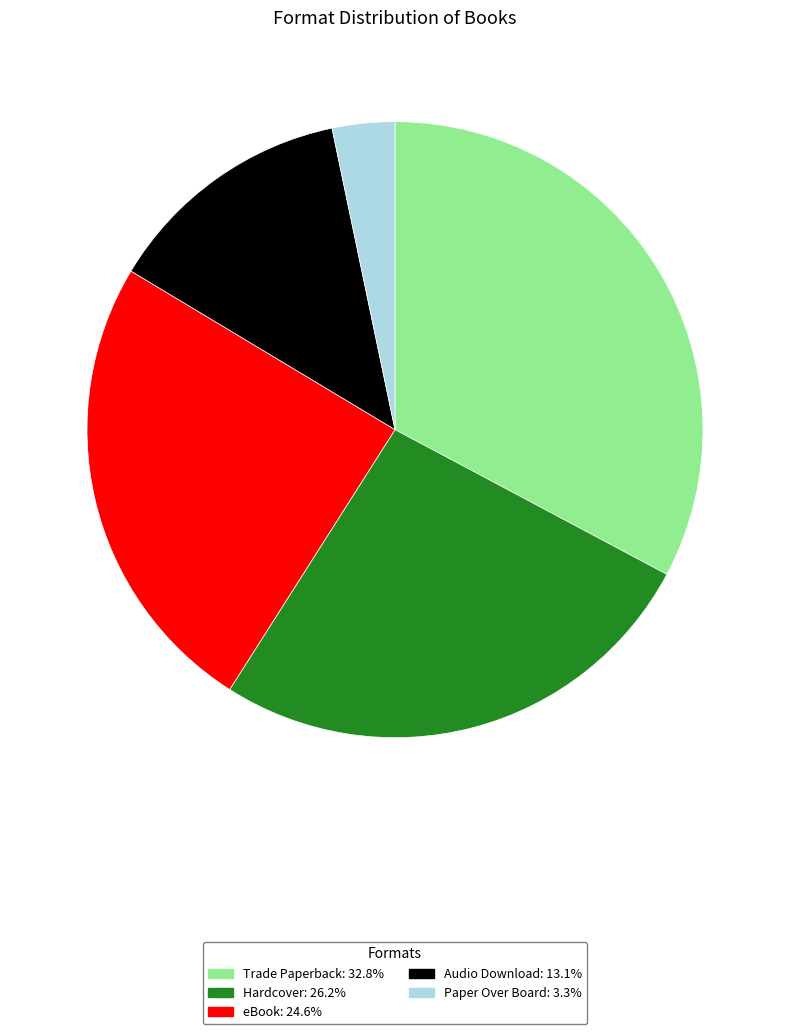

Is eBook the majority of the pie?

No